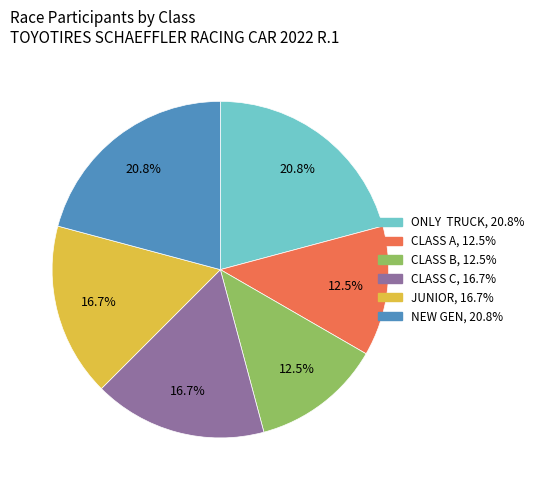

Approximately how many times larger is the value at NEW GEN compared to CLASS B?

1.7